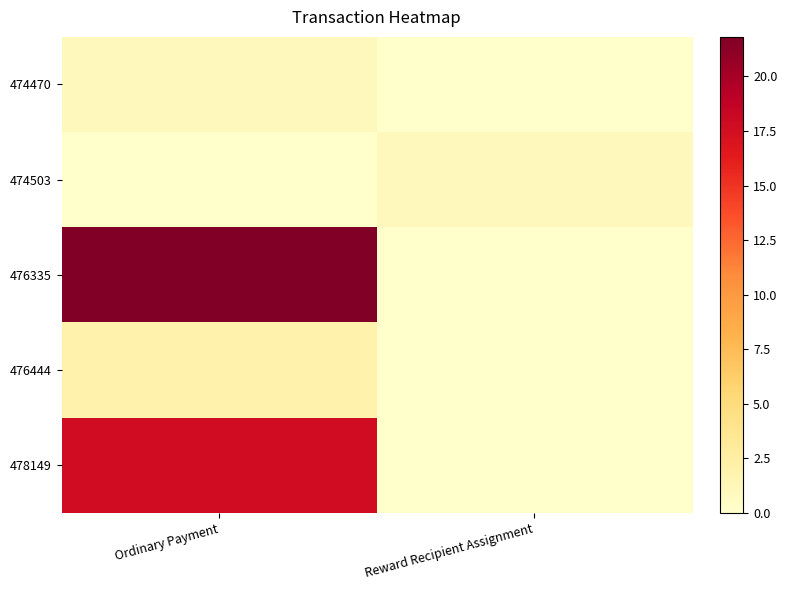

Reading left to right, transcribe all the data shown in this chart.

474470: Ordinary Payment=1.0	Reward Recipient Assignment=0.0
474503: Ordinary Payment=0.0	Reward Recipient Assignment=1.0
476335: Ordinary Payment=21.8	Reward Recipient Assignment=0.0
476444: Ordinary Payment=2.0	Reward Recipient Assignment=0.0
478149: Ordinary Payment=17.8	Reward Recipient Assignment=0.0